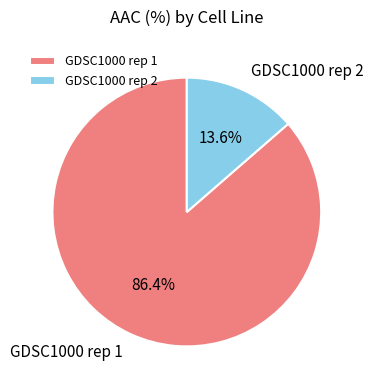

The GDSC1000 rep 2 slice represents 26% of the pie. True or false?

False